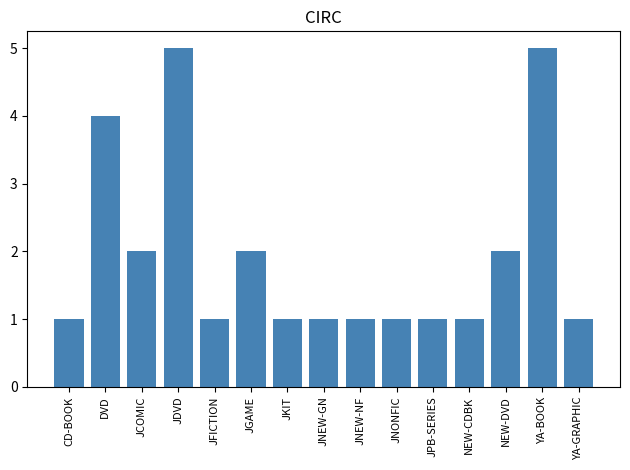

How many categories are shown in the chart?

15